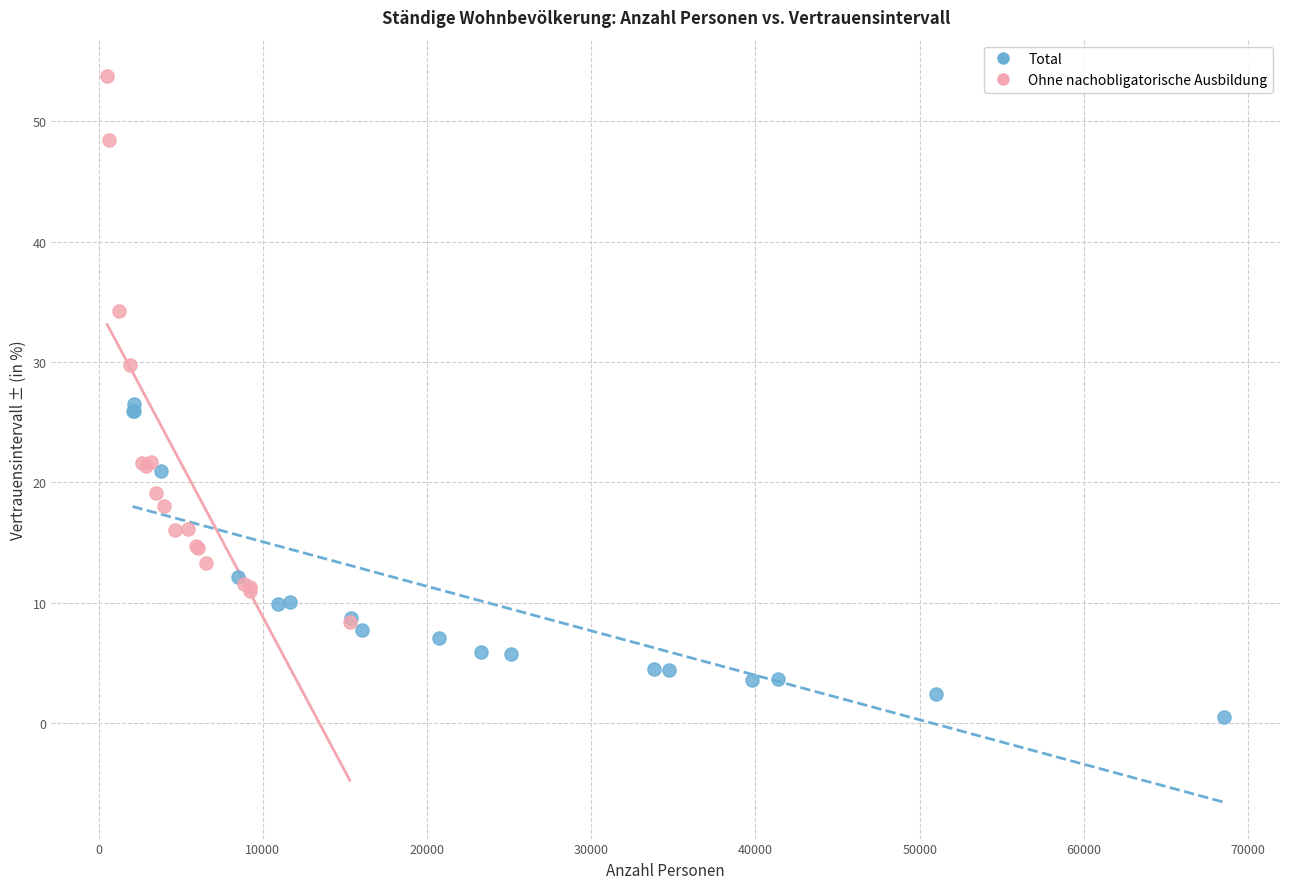

Which series has the widest spread of Y values?

Ohne nachobligatorische Ausbildung